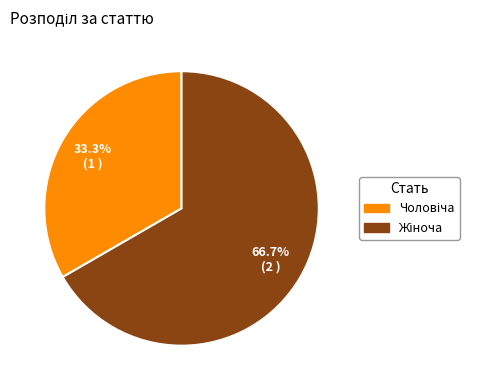

How many slices are in this pie chart?

2